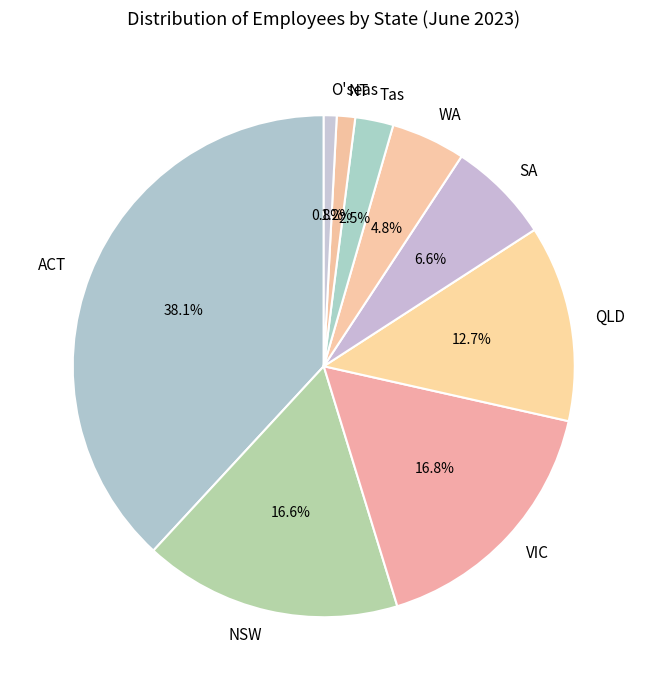

To the nearest percent, what is the combined percentage of O'seas and Tas?

3%